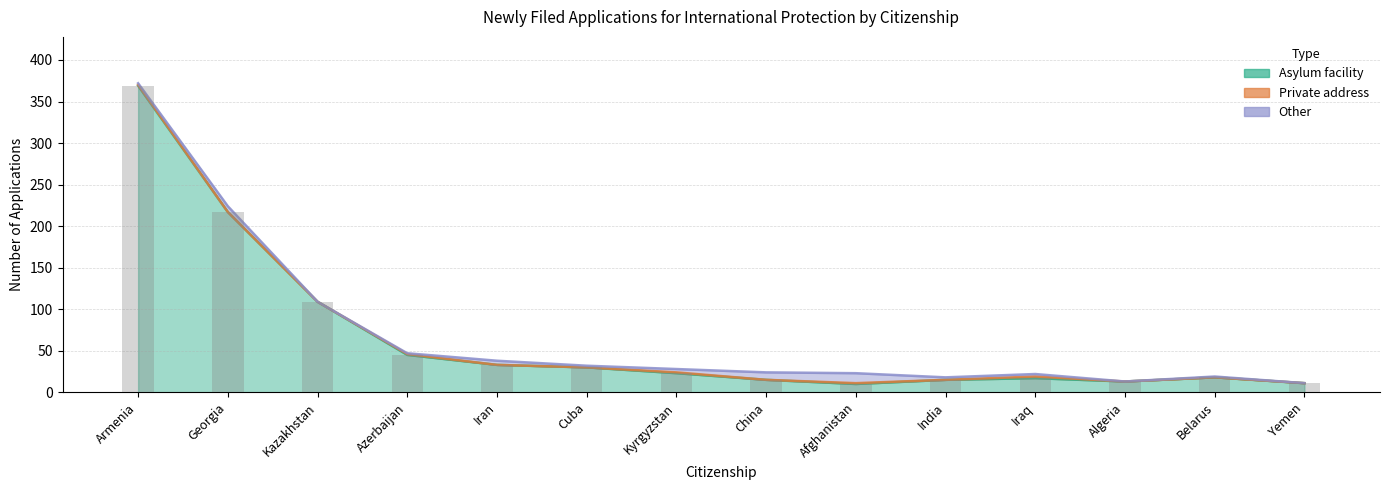

Reading left to right, transcribe all the data shown in this chart.

Asylum facility: 369	217	109	45	33	30	23	15	10	15	17	13	18	11
Private address: 1	0	0	1	0	0	1	0	1	0	2	0	0	0
Other: 2	7	0	1	5	2	4	9	12	3	3	0	1	0